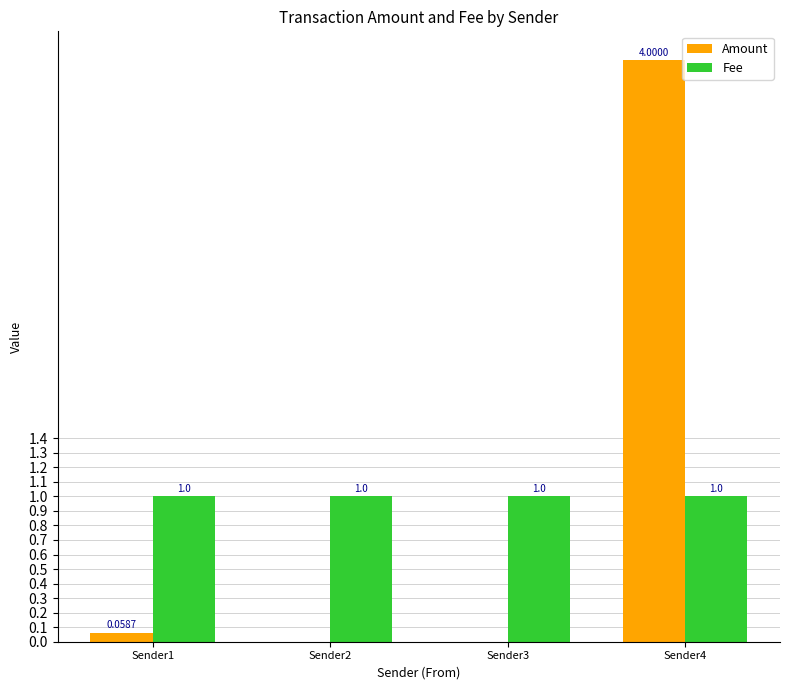

Is the value of Amount at Sender1 greater than the value of Fee at Sender4?

No